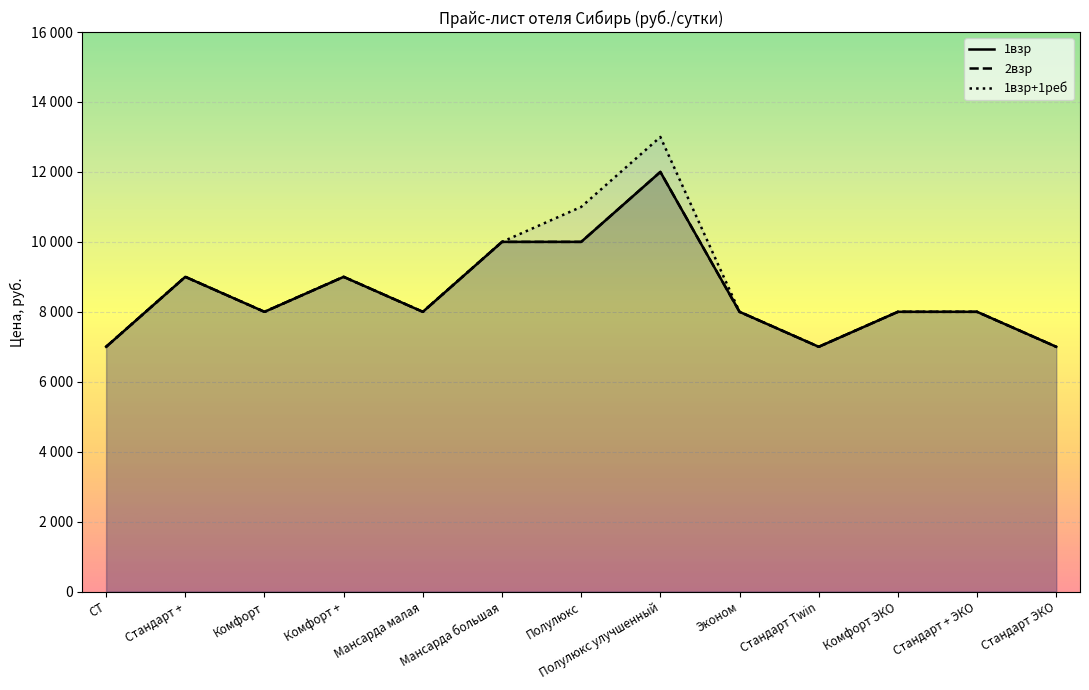

At how many categories does at least one series exceed 7653?

10